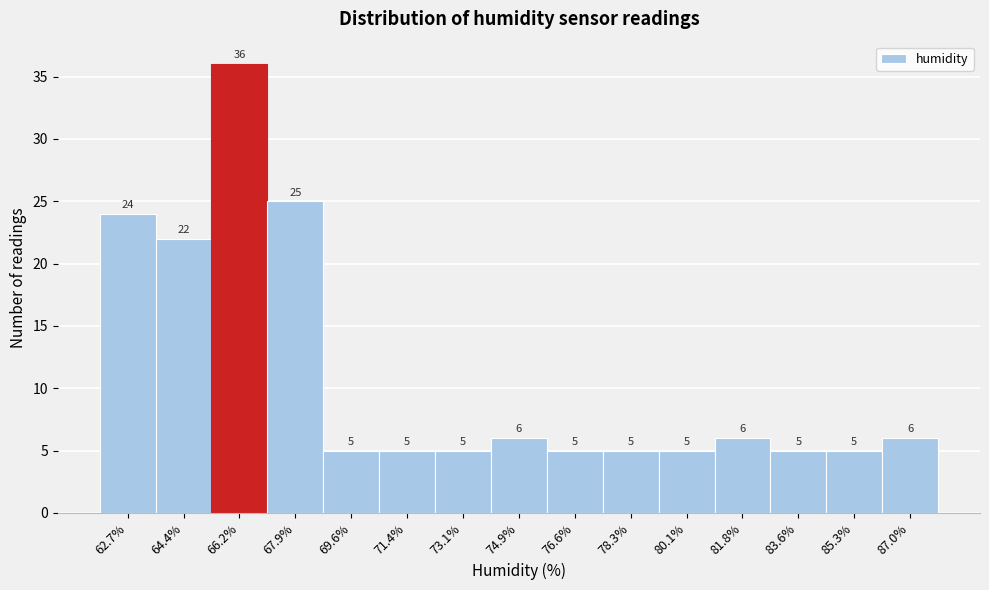

Which range on the x-axis has the tallest bar?

65.28 to 67.02